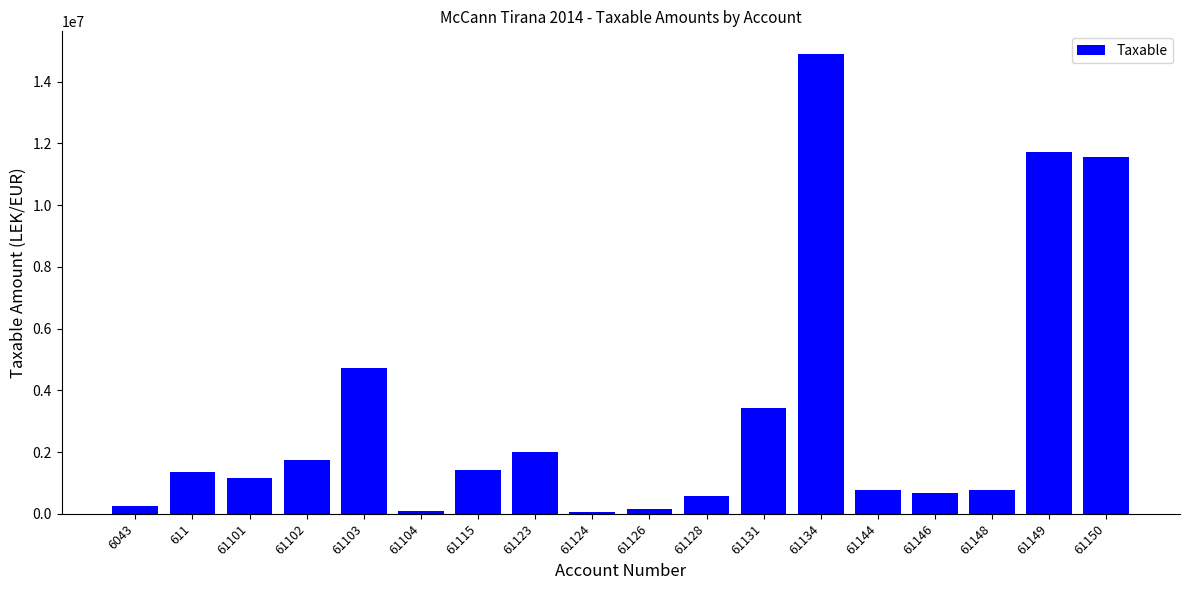

What is the average value?

3189004.5